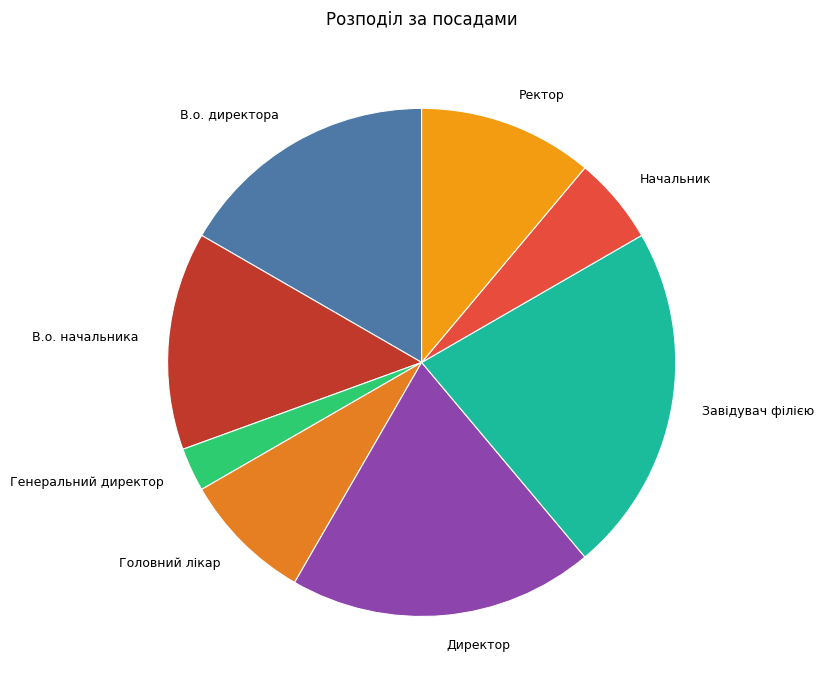

Is the sum of Завідувач філією and Генеральний директор greater than half?

No